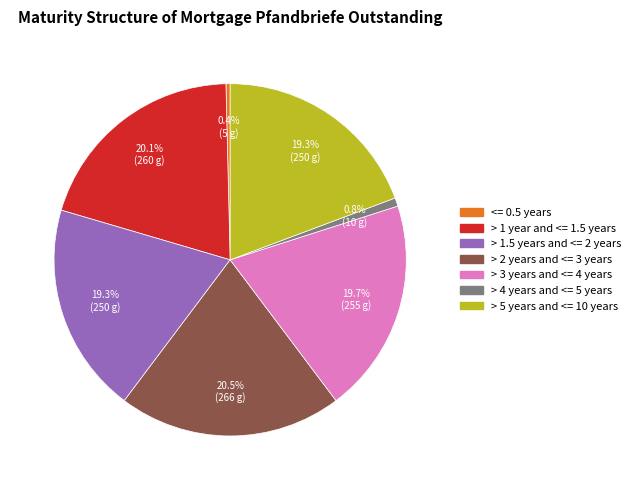

To the nearest percent, what is the average slice percentage?

14%